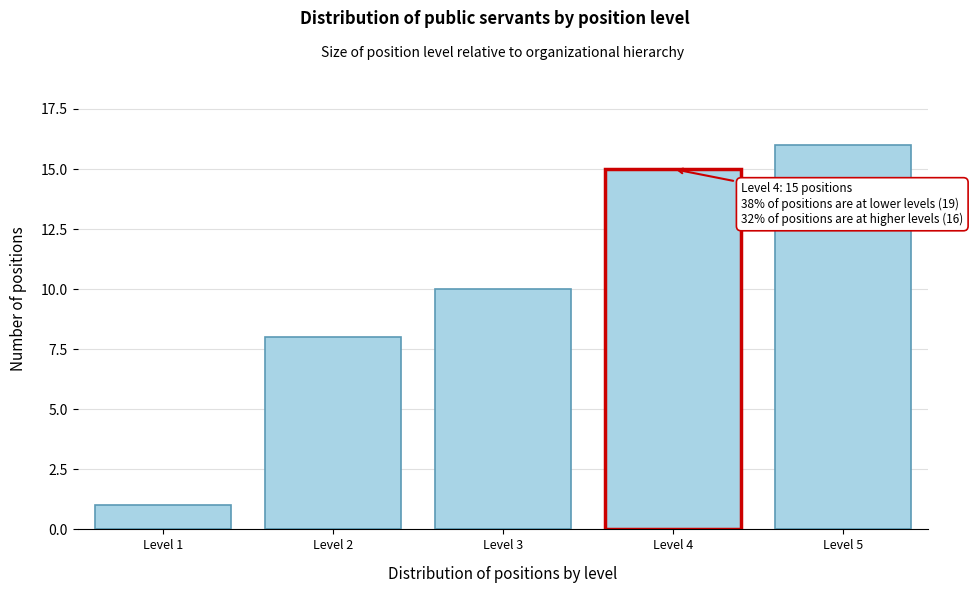

Reading left to right, transcribe all the data shown in this chart.

Level 1=1	Level 2=8	Level 3=10	Level 4=15	Level 5=16